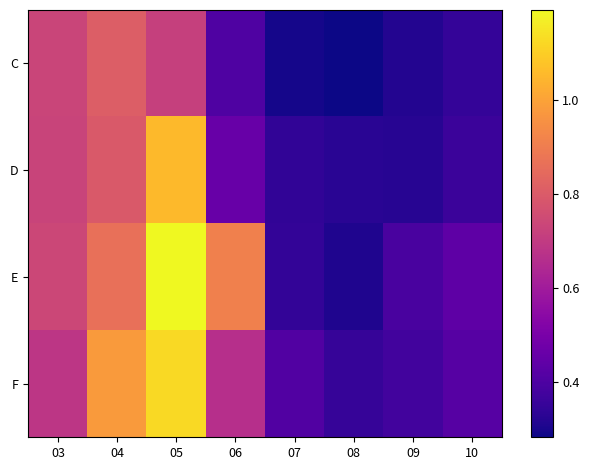

What is the difference between the highest and lowest values at 07?

0.1